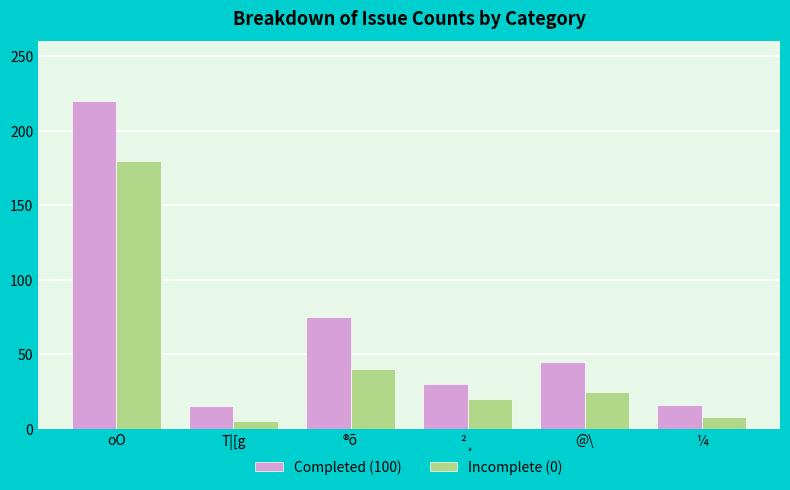

The Incomplete (0) series shows 40 at ®õ. True or false?

True